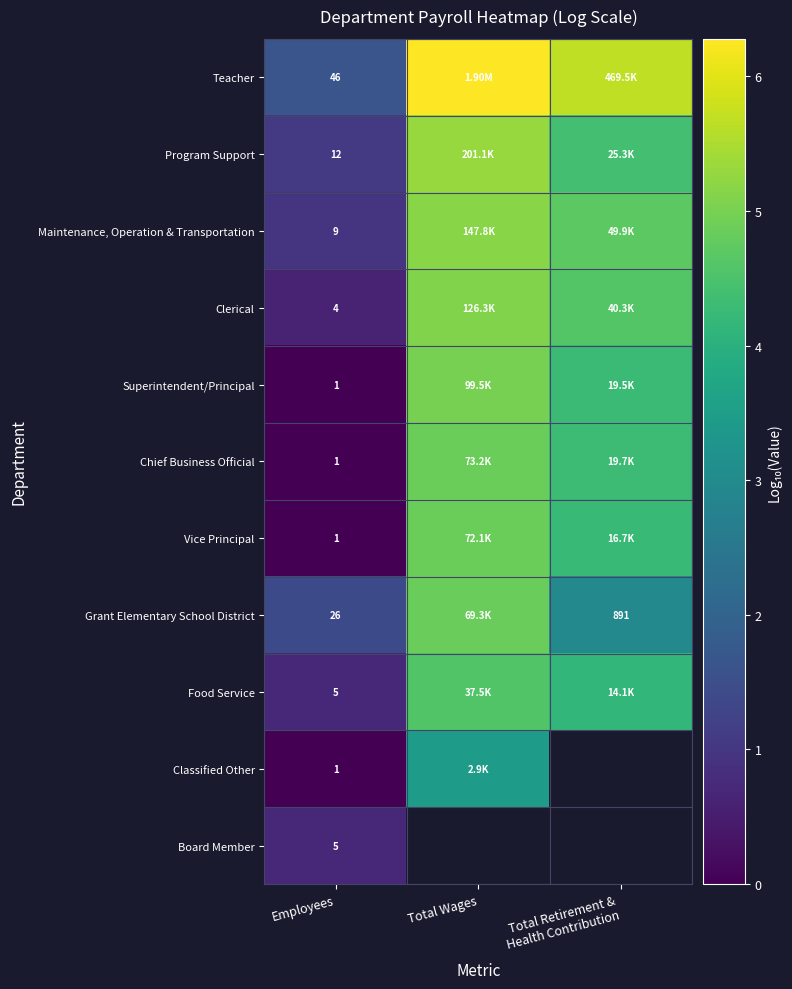

Which has a higher value, Total Retirement &
Health Contribution or Employees?

Total Retirement &
Health Contribution